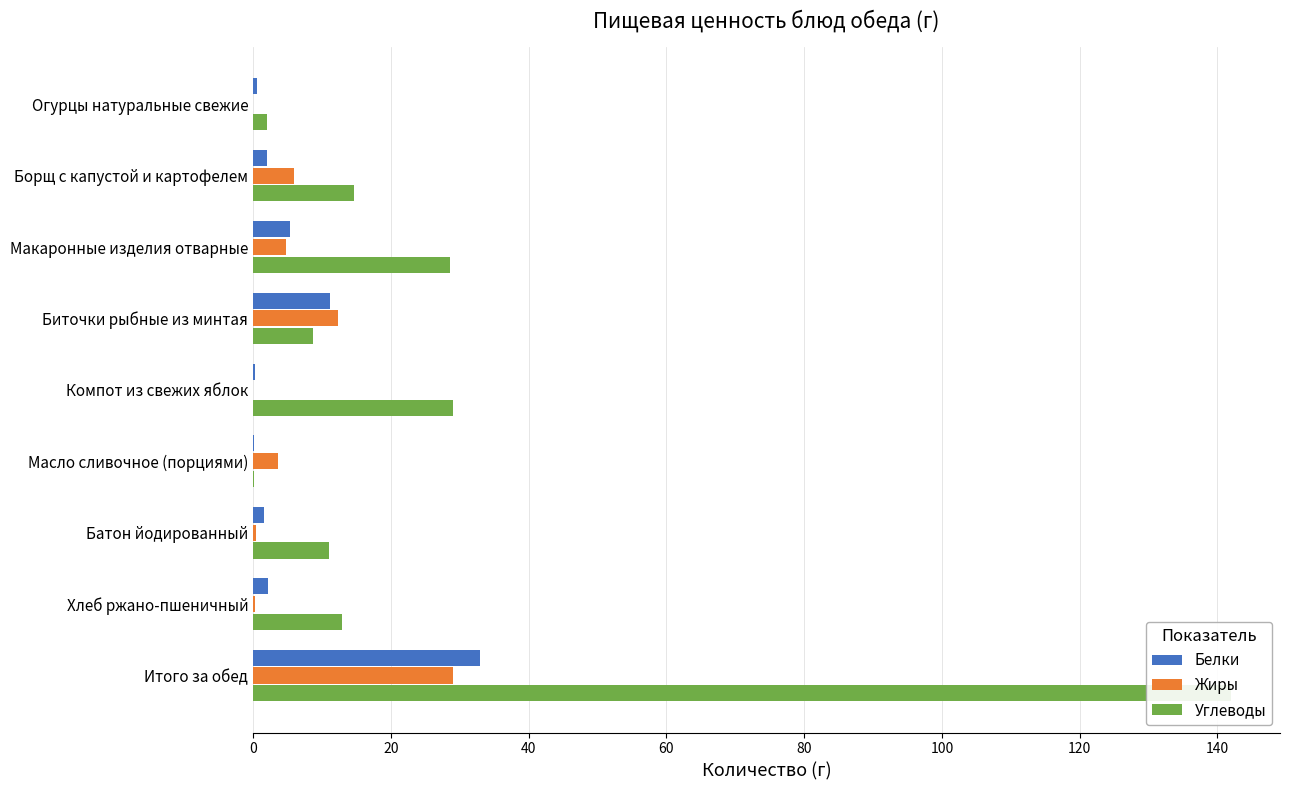

Reading right to left, what are all the values shown in this chart?

Белки: 33.0	2.1	1.6	0.1	0.2	11.1	5.4	2.0	0.5
Жиры: 29.0	0.3	0.4	3.6	0.0	12.2	4.8	5.9	0.0
Углеводы: 142.0	12.9	11.0	0.1	29.0	8.7	28.6	14.6	2.0